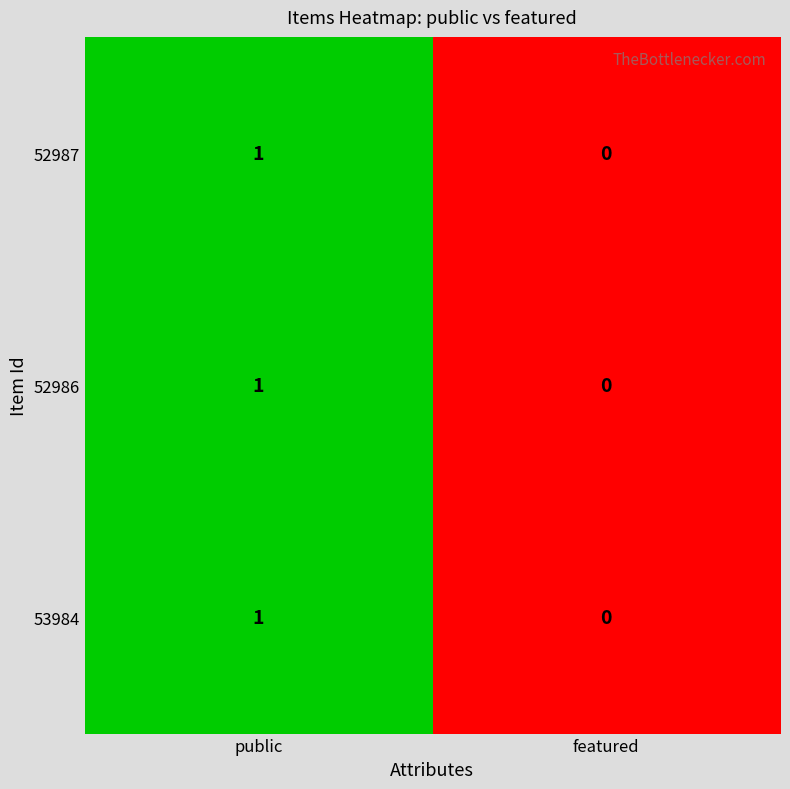

At which category is the sum across all series the highest?

public